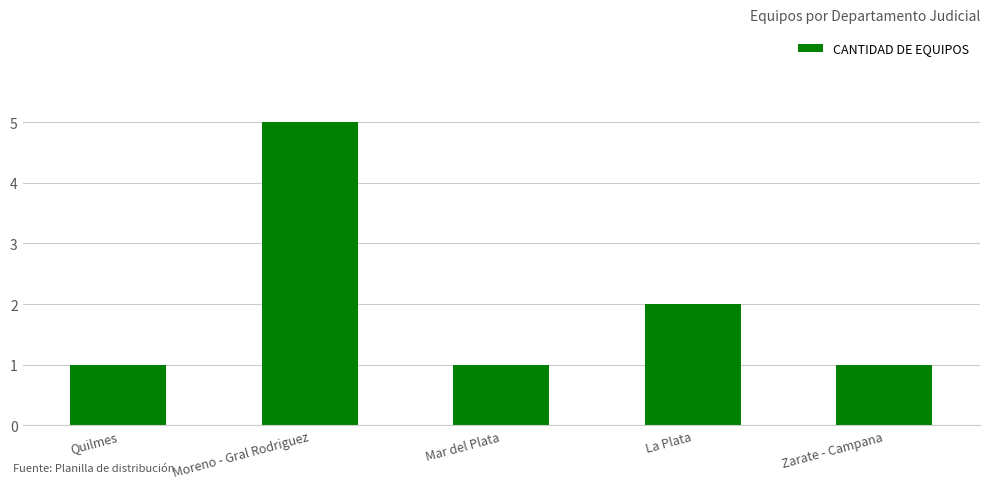

What position from the right is Zarate - Campana?

1